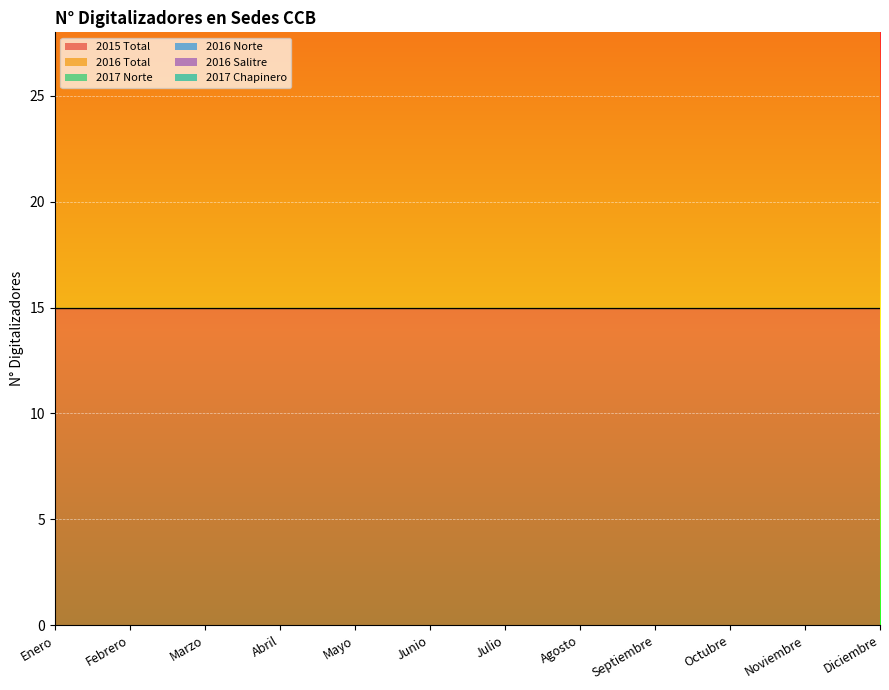

Reading left to right, extract all data points from this chart.

2015 Total: 15	15	15	15	15	15	15	15	15	15	15	15
2016 Total: 16	16	17	25	16	16	16	16	16	16	16	16
2017 Norte: 3	3	5	5	4	4	4	4	4	5	4	5
2016 Norte: 3	3	4	6	3	3	3	3	3	3	3	3
2016 Salitre: 2	2	2	4	2	2	2	2	2	2	2	2
2017 Chapinero: 3	3	3	4	3	3	3	3	3	3	3	3